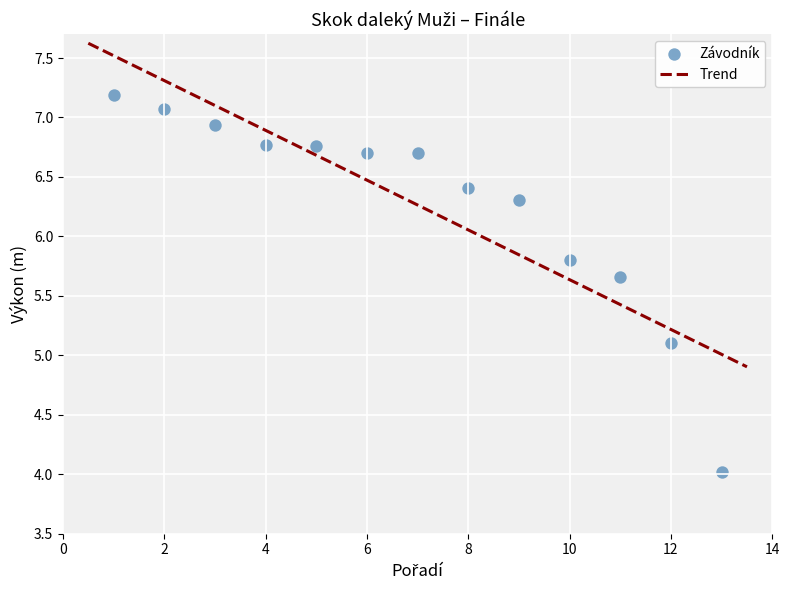

What Y value in the scatter plot is closest to 5?

5.1